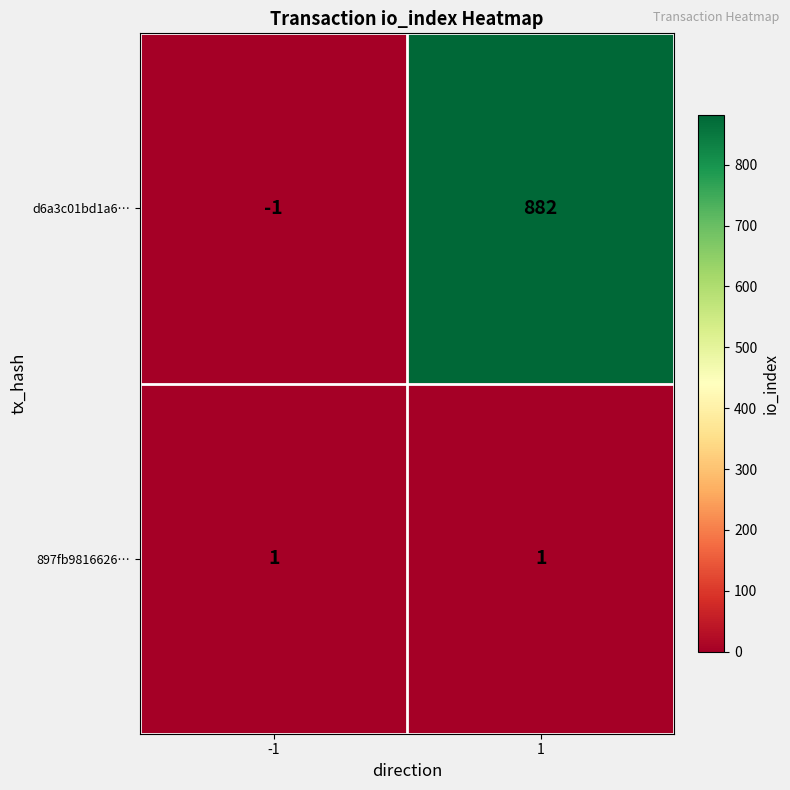

Count the number of categories in the chart.

2